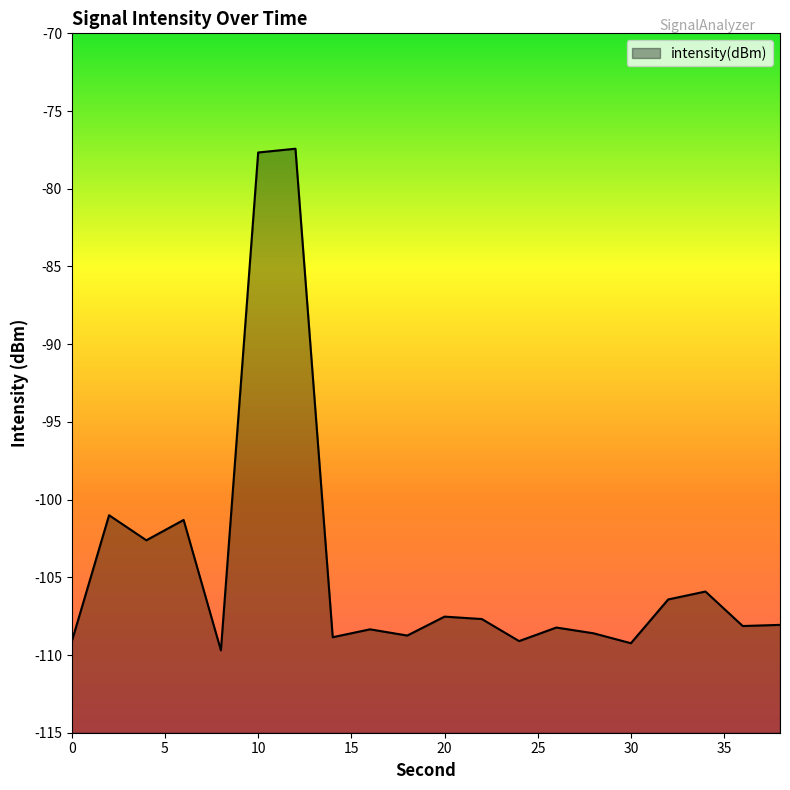

What is the smallest value displayed?

-109.7